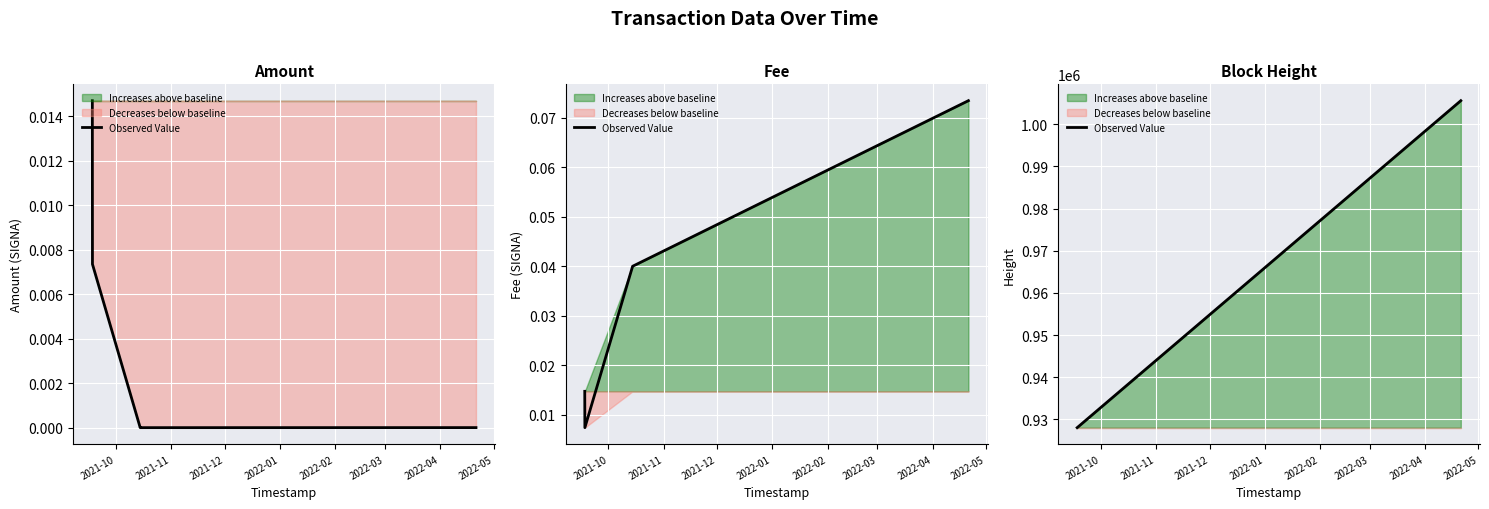

What is the average value?

947433